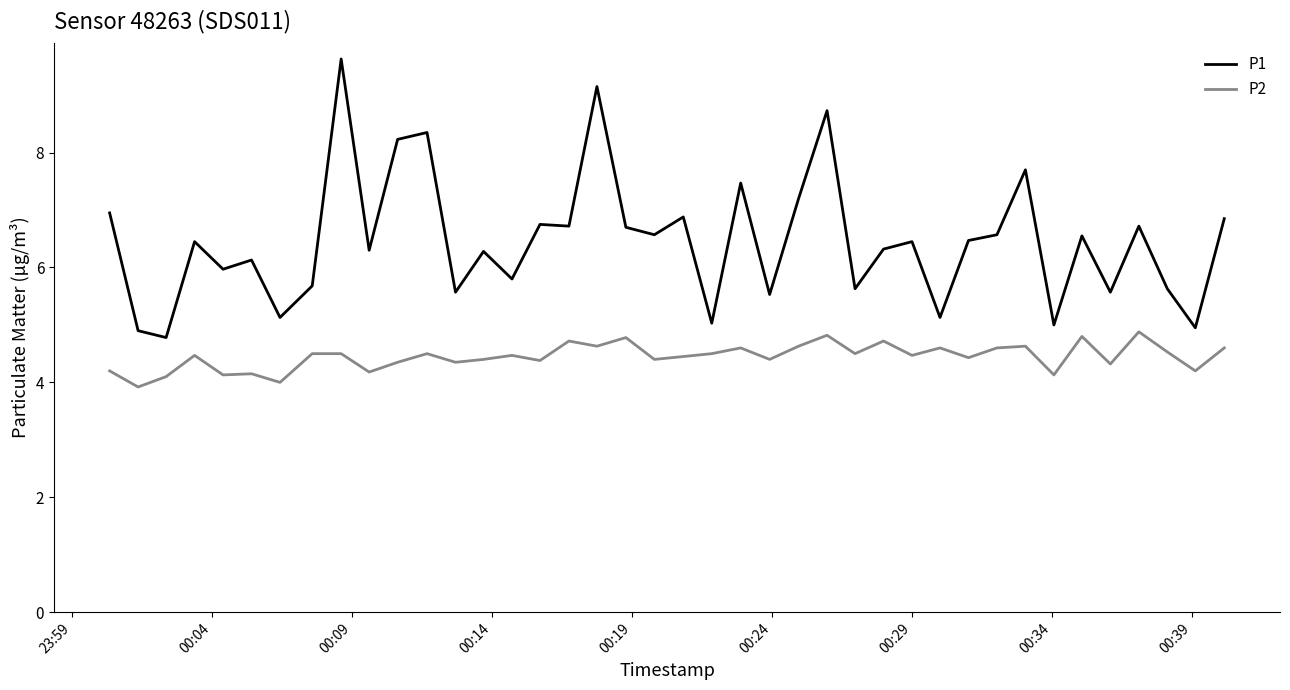

True or false: P1 and P2 intersect in this chart.

False